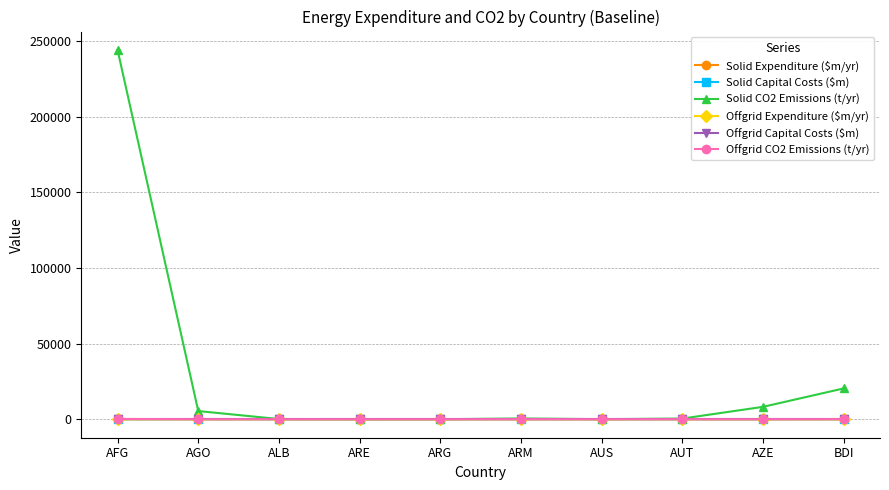

What is the difference between the highest and lowest values at AGO?

5418.9